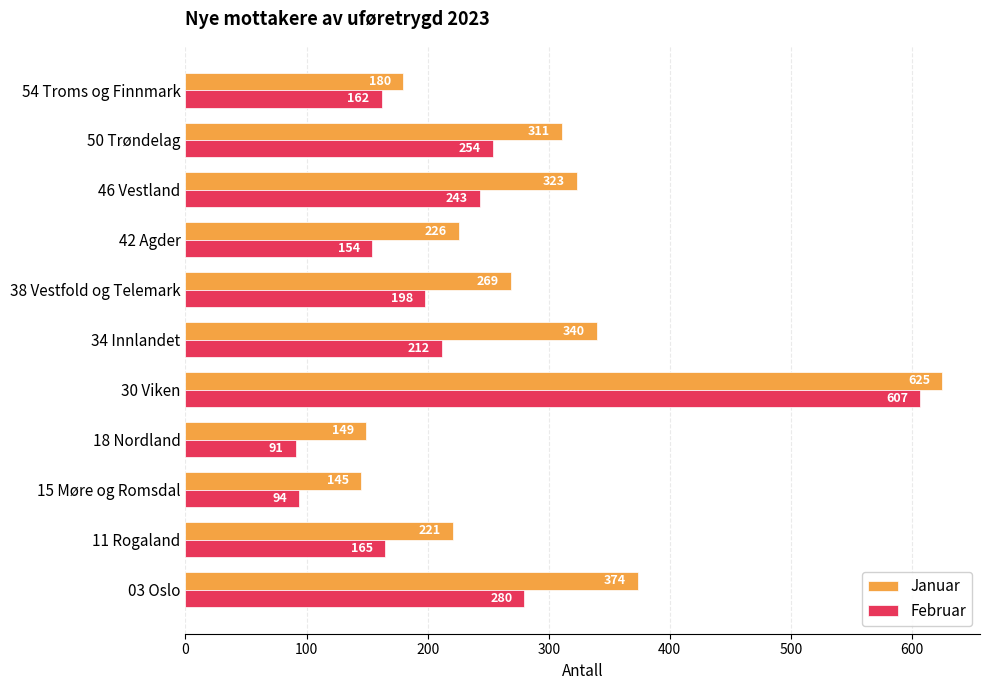

True or false: Februar has a value of 101 at 42 Agder.

False